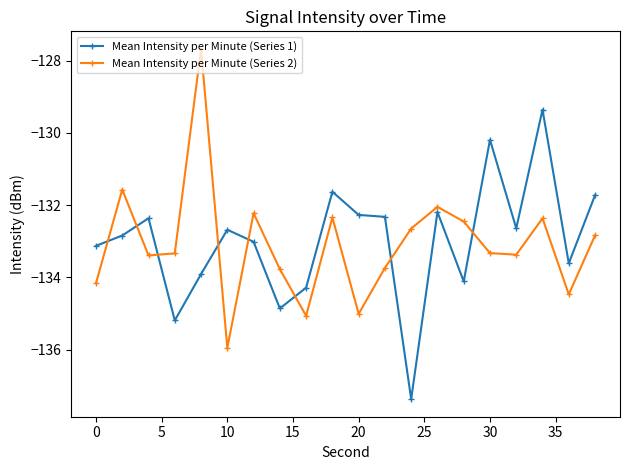

What is the difference between the maximum and second lowest values in the Mean Intensity per Minute (Series 2) series?

7.4